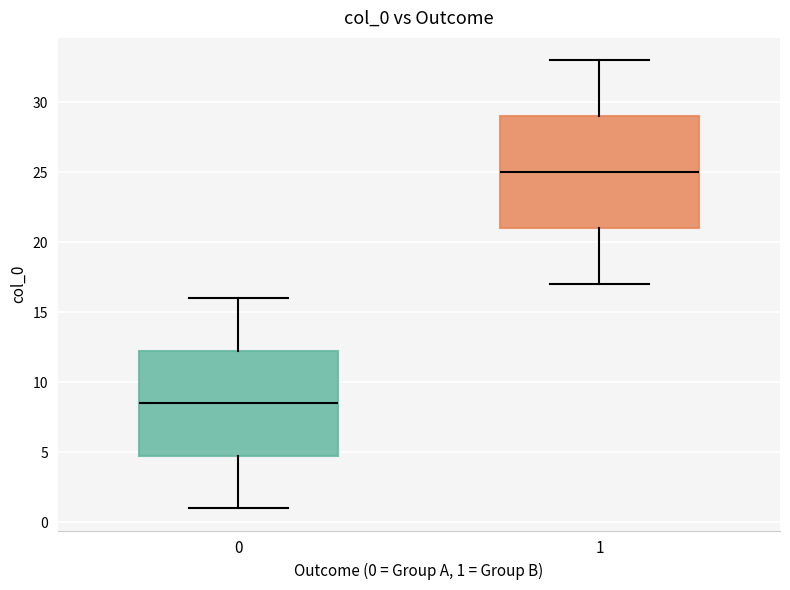

Which box has the lowest median line?

0